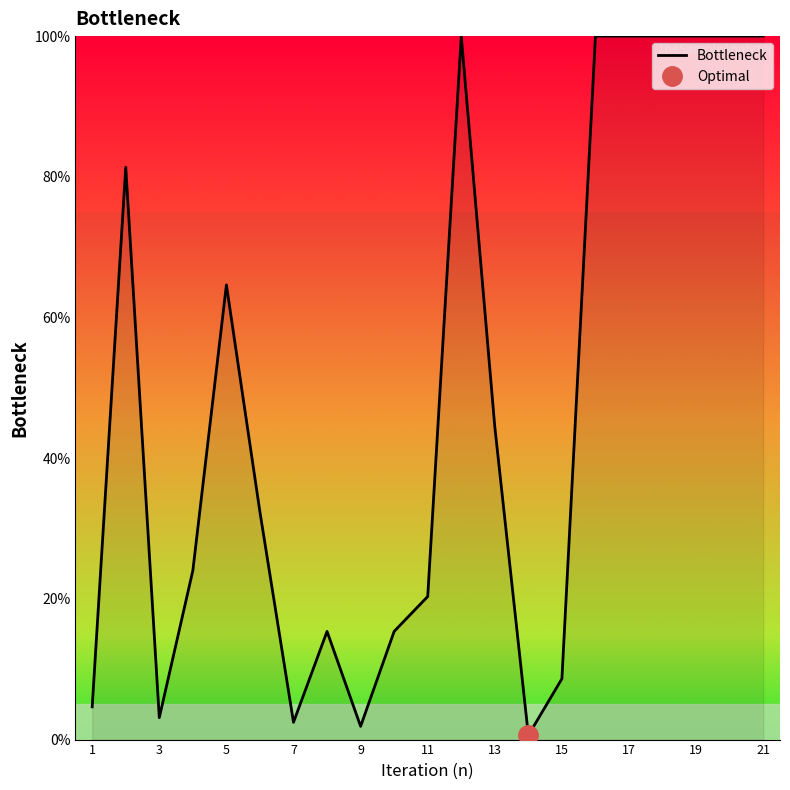

Where is Bottleneck nearest to the value 50?

13